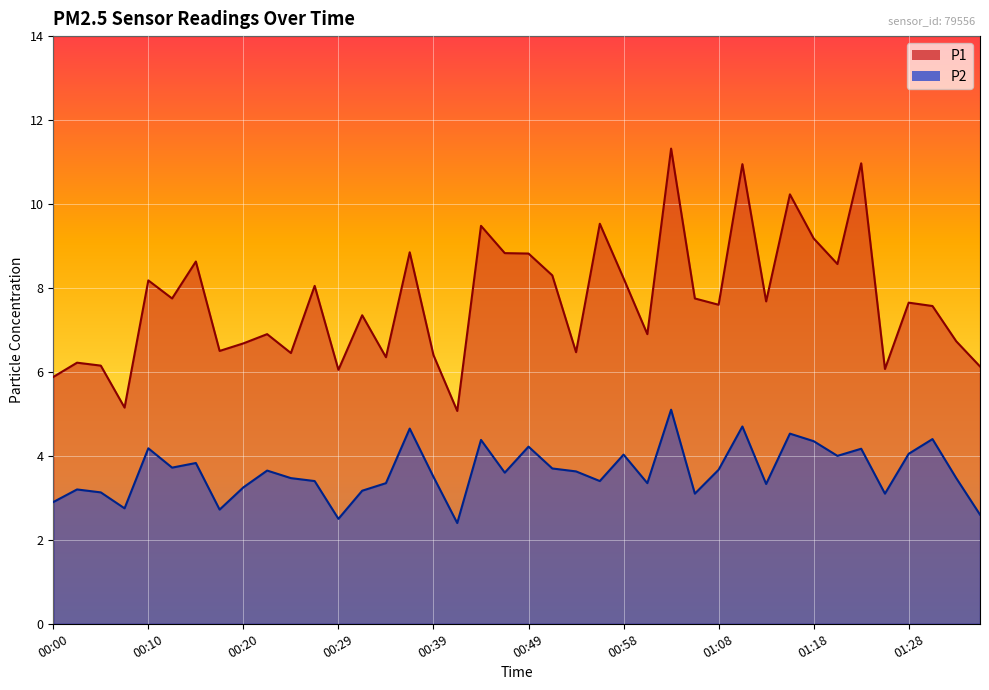

At how many categories does at least one series exceed 3?

40